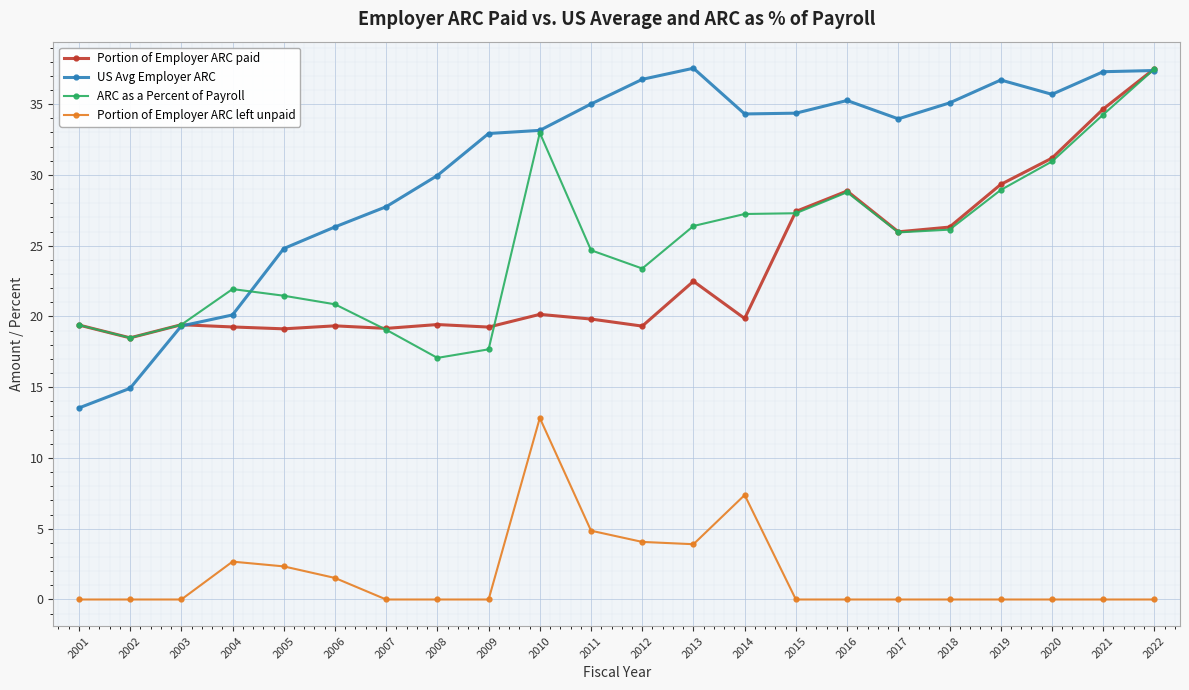

At 2005, list the series in order from largest to smallest.

US Avg Employer ARC, ARC as a Percent of Payroll, Portion of Employer ARC paid, Portion of Employer ARC left unpaid